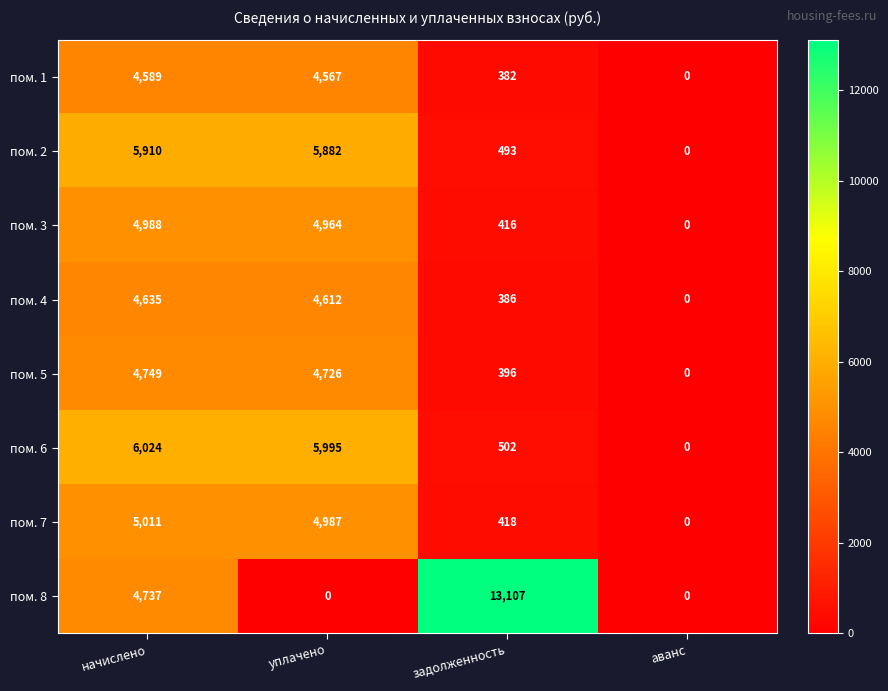

Count the number of categories in the chart.

4